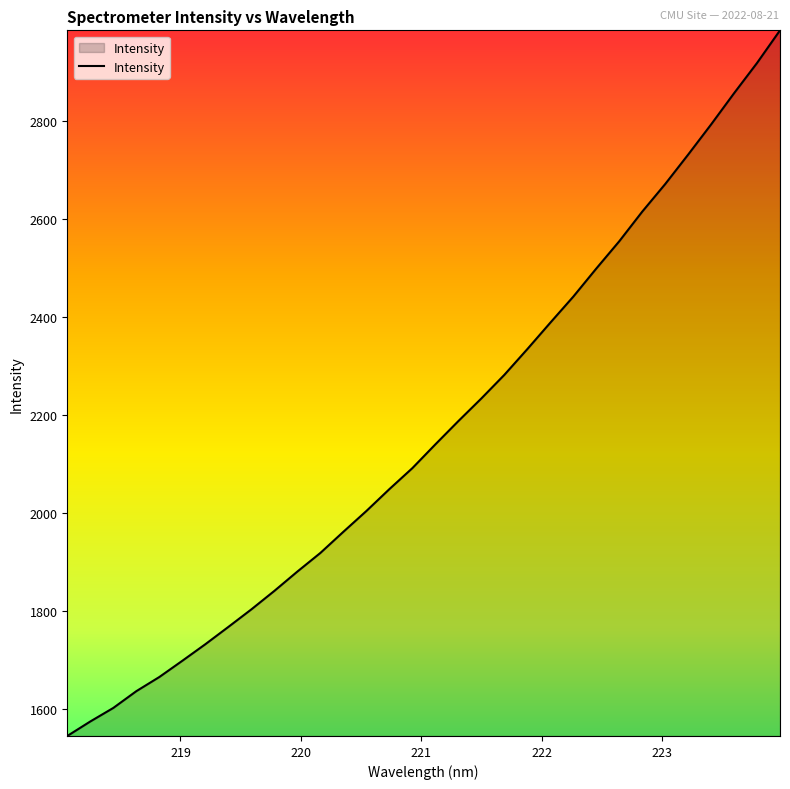

What is the difference between the maximum and minimum values?

1438.9